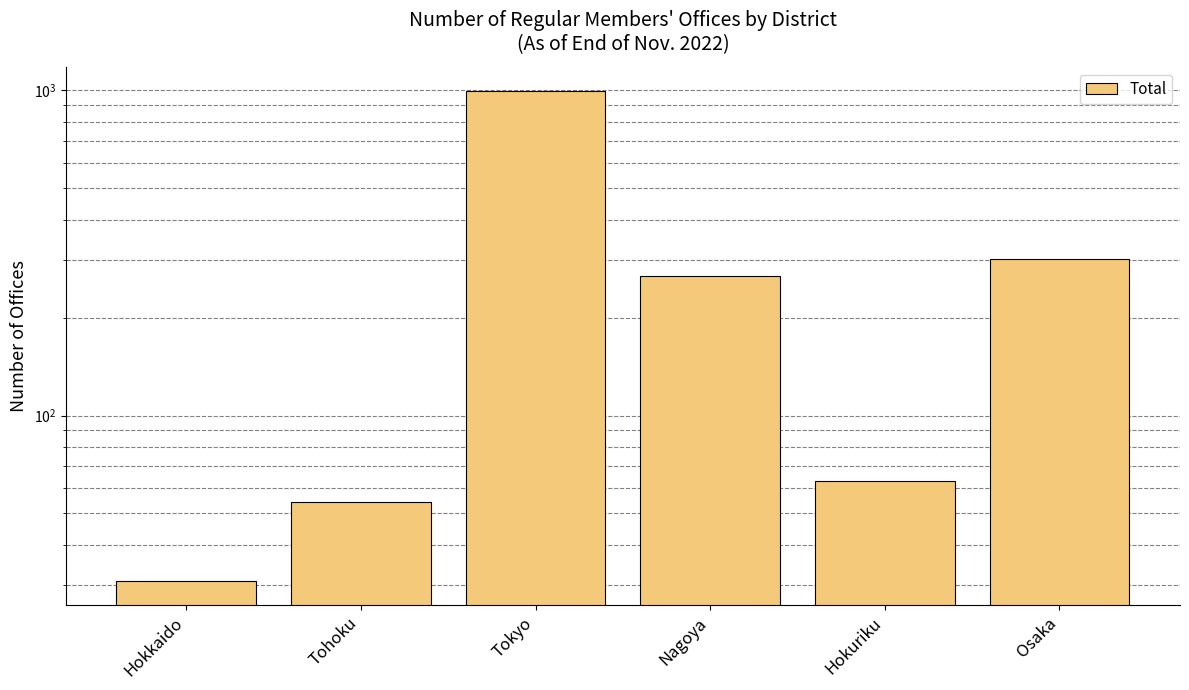

What is the sum of all values?

1714